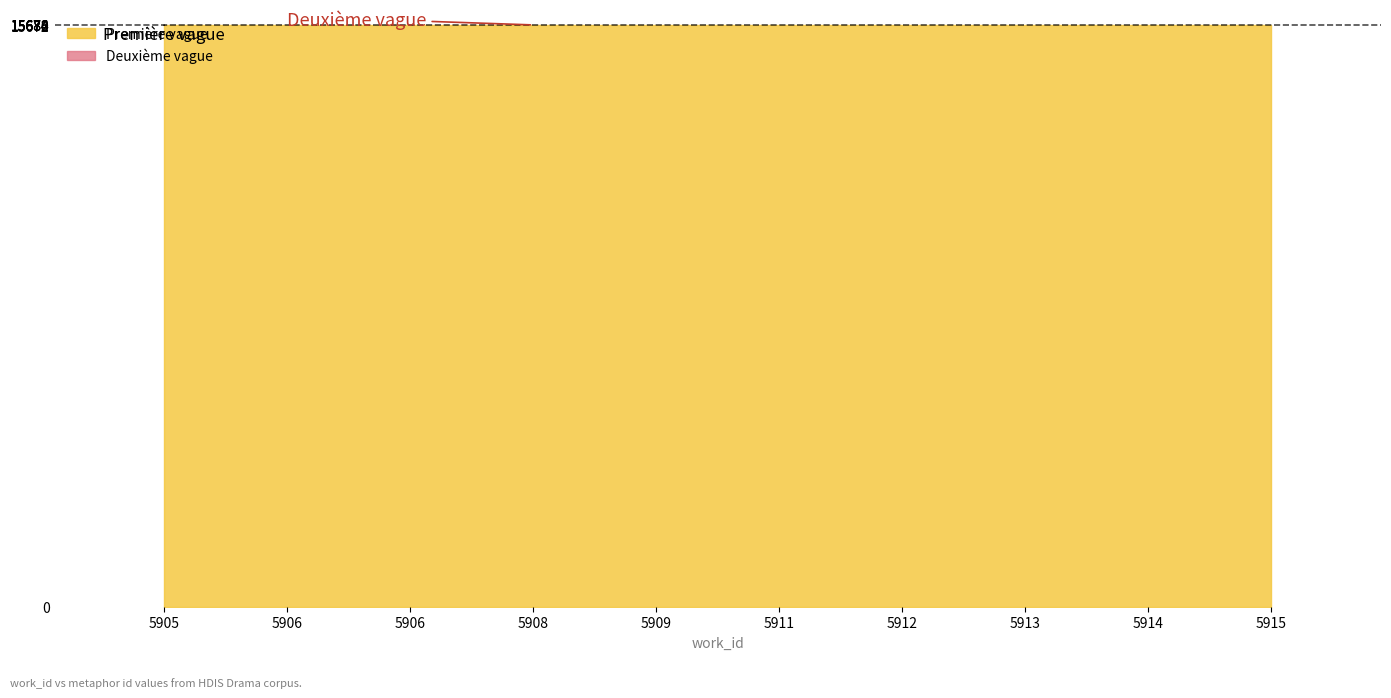

What is the difference between the values at 5912 and 5906?

4